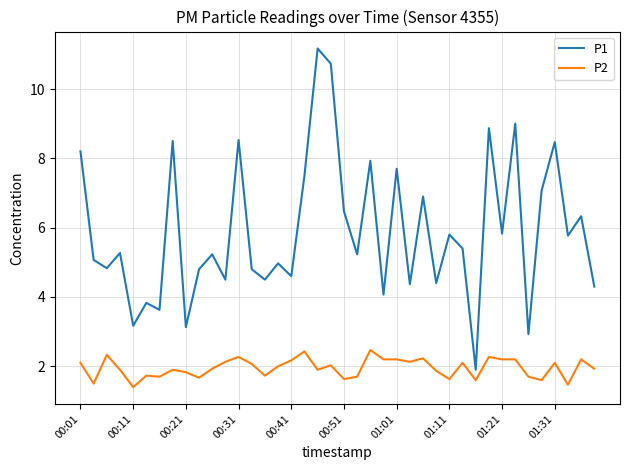

What is the smallest value displayed?

1.4